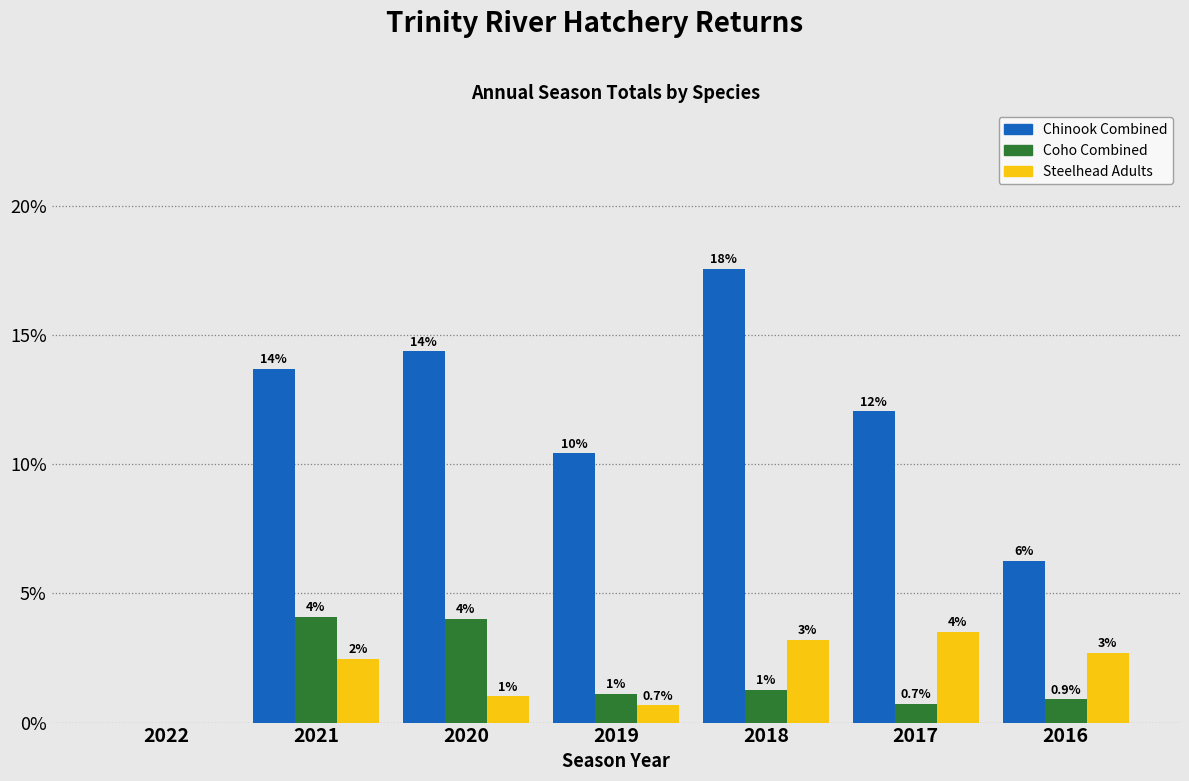

Which series changed the most between 2018 and 2017?

Chinook Combined